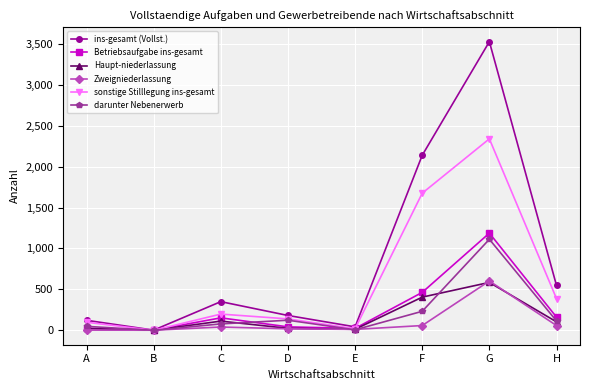

True or false: Haupt-niederlassung has more than 0 points higher than both neighbors.

True